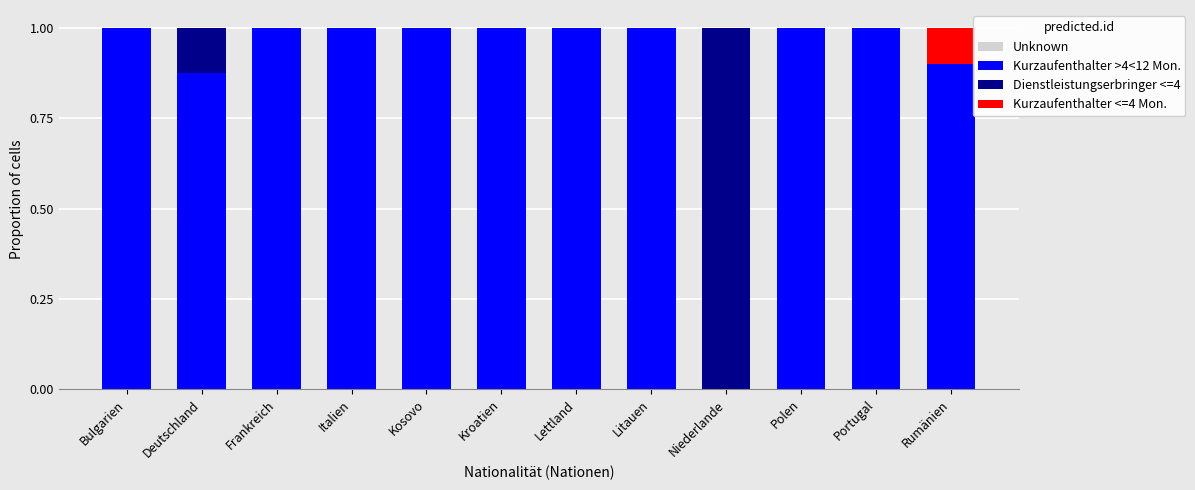

What is the total value across all series at Deutschland?

1.0